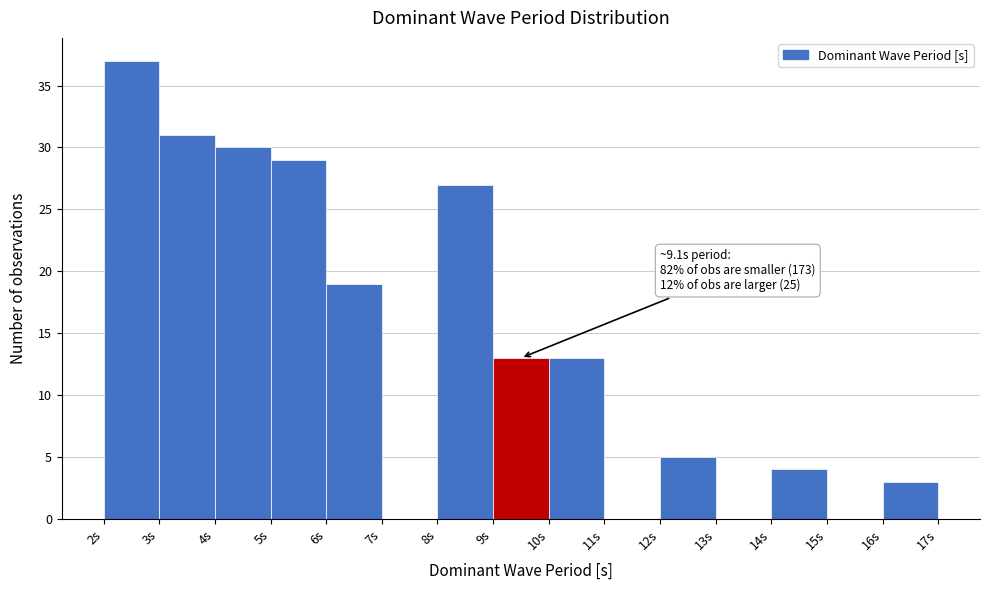

Over which range of the x-axis is the bar tallest?

2 to 3